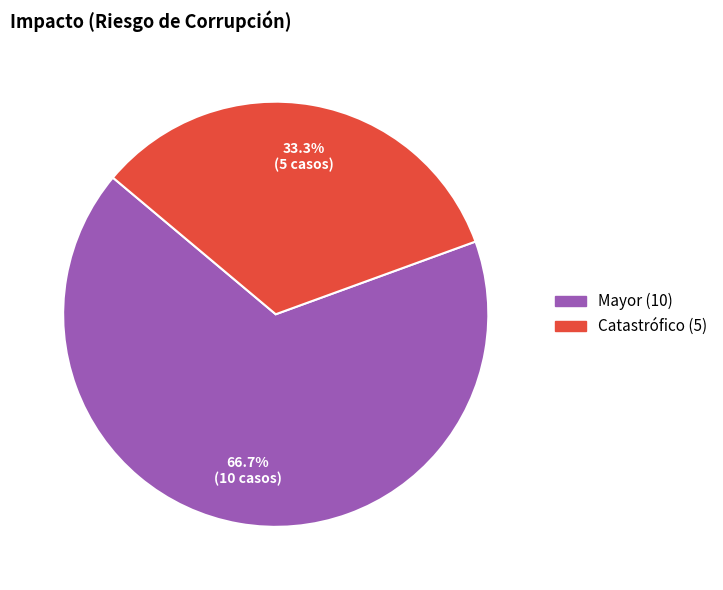

To the nearest percent, what is the average slice percentage?

50%